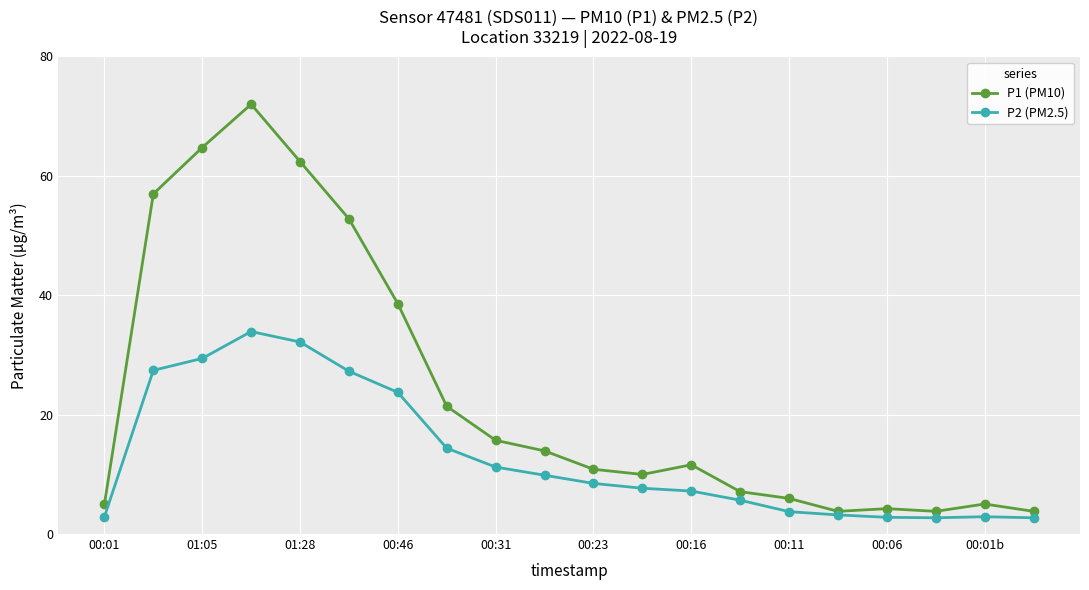

What is the lowest value of the P1 (PM10) series?

3.8